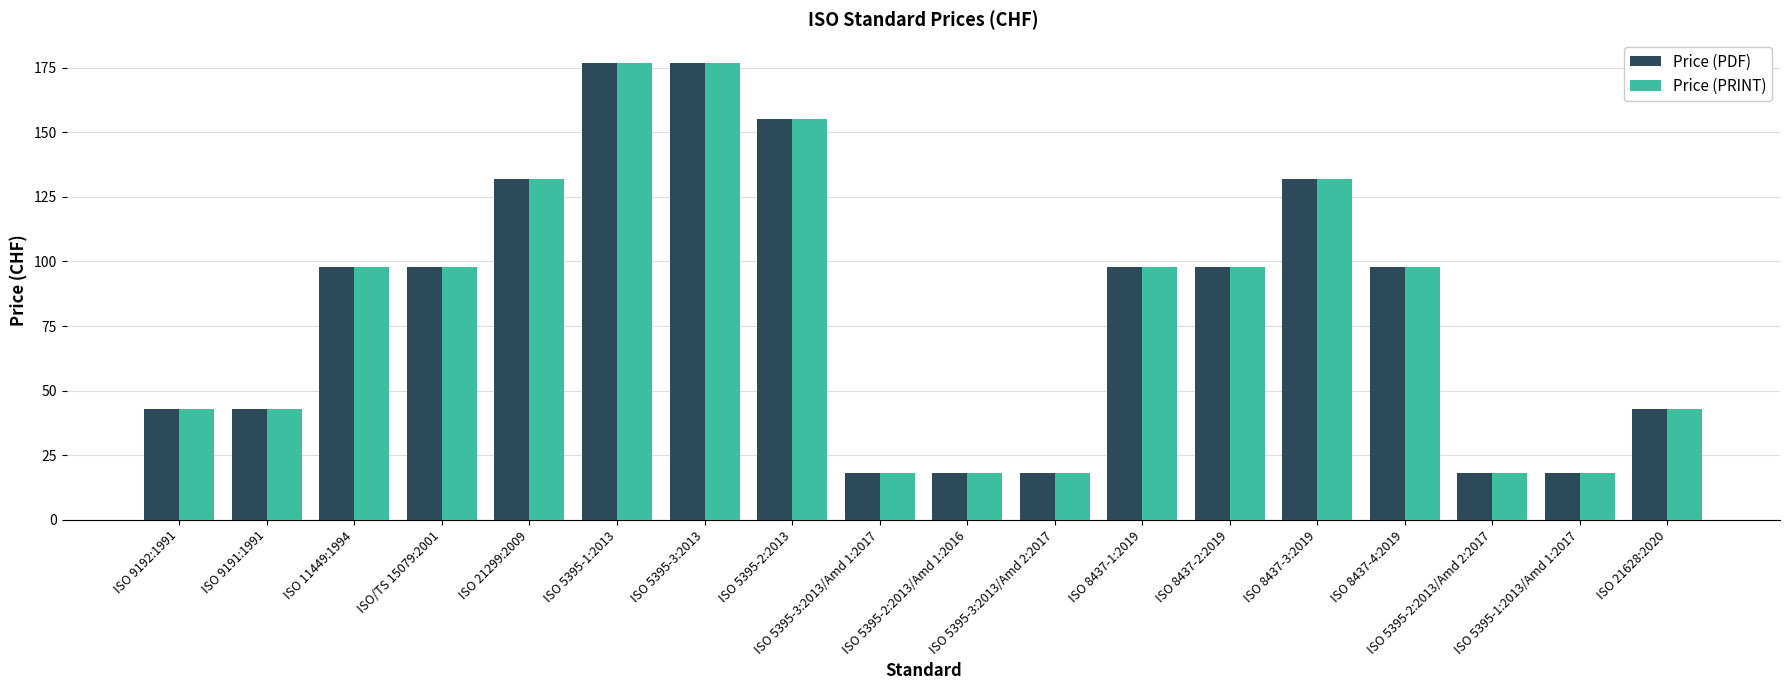

At how many categories does at least one series exceed 135?

3